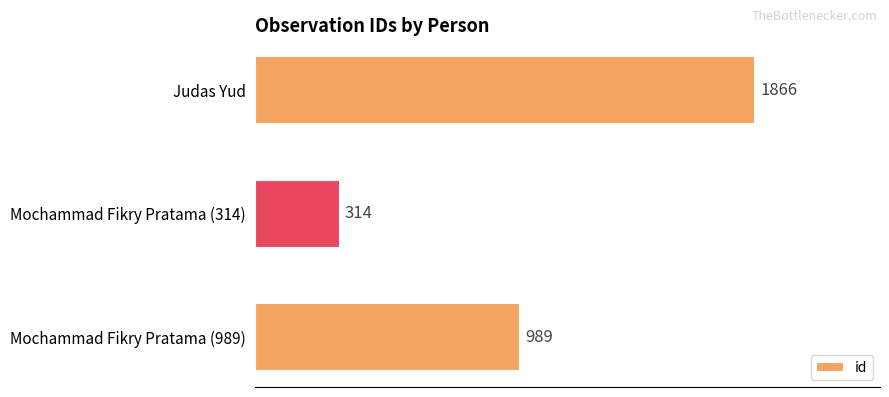

How many bars are there in total?

3